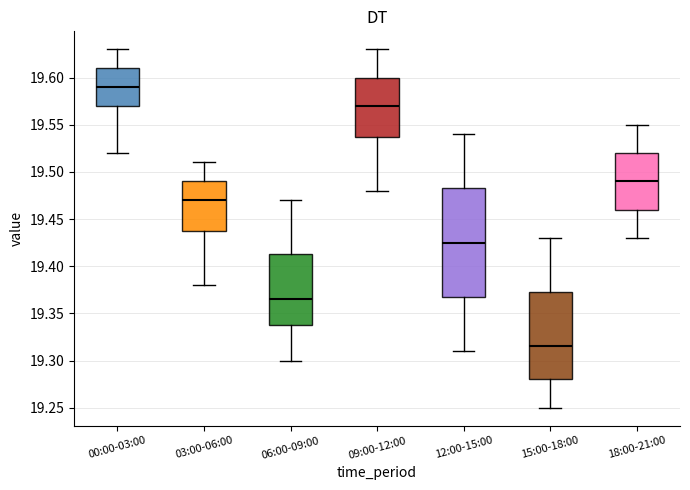

Which box has the lowest median line?

15:00-18:00